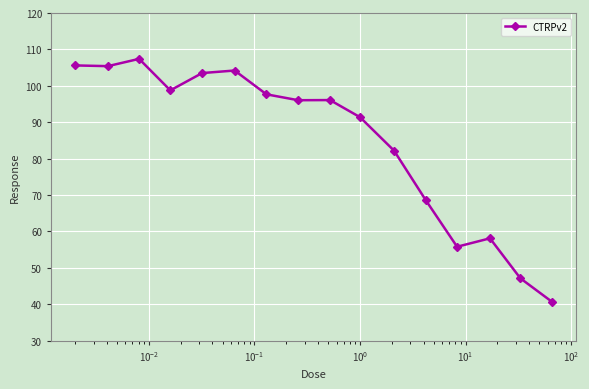

What is the value of the 7th point from the left?

97.7